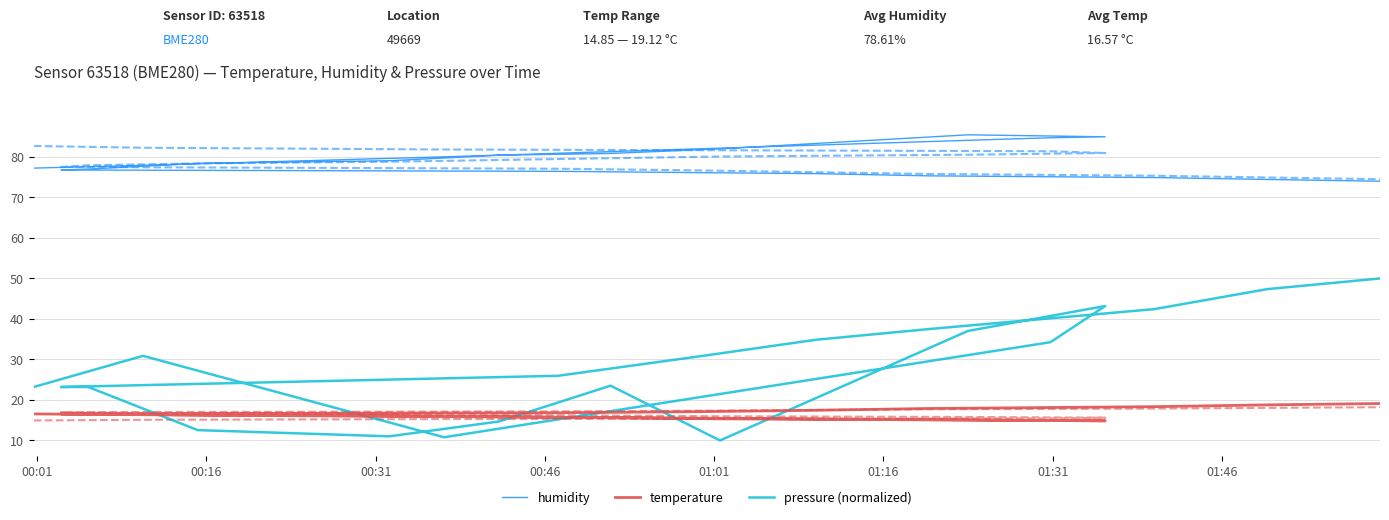

The value of temperature at 00:31 is 4.1. True or false?

False